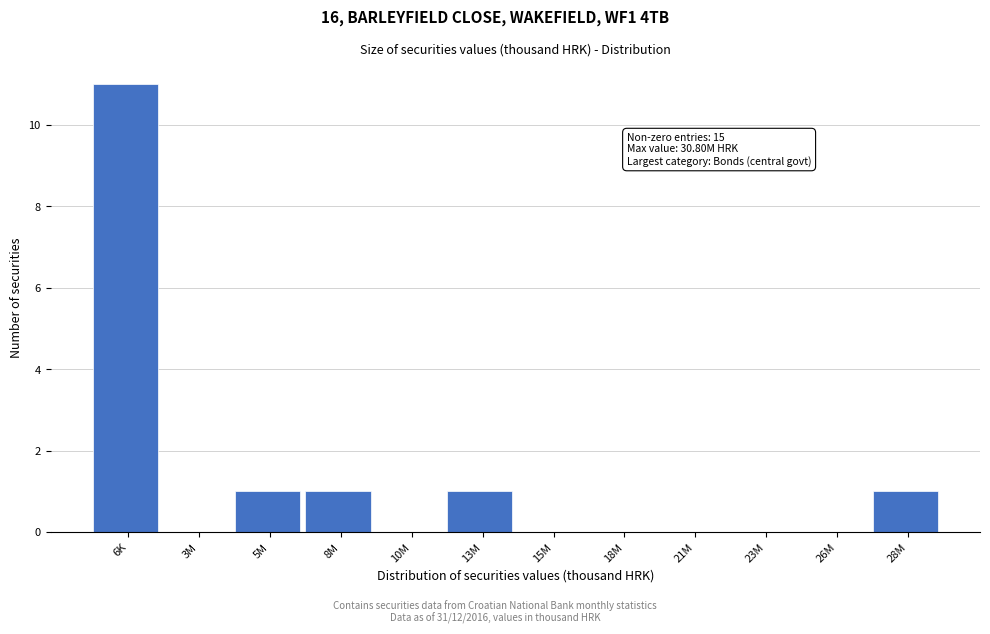

Reading right to left, extract all data points from this chart.

28M=1	26M=0	23M=0	21M=0	18M=0	15M=0	13M=1	10M=0	8M=1	5M=1	3M=0	6K=11